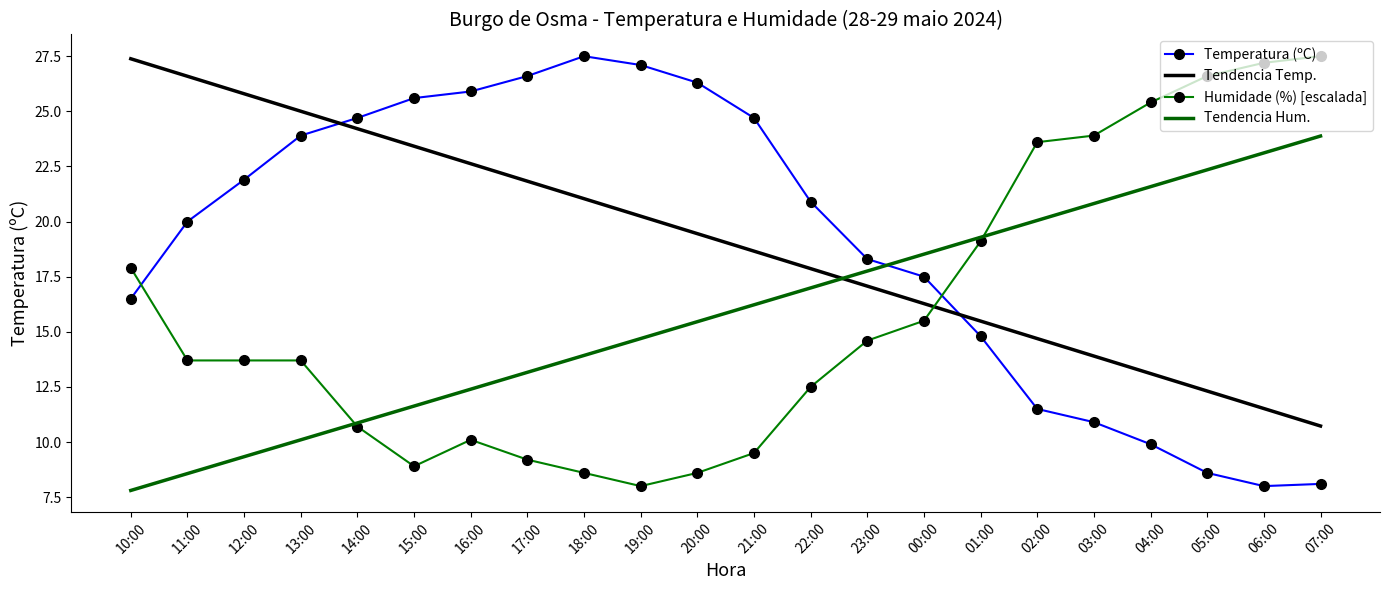

What is the difference between the highest and lowest values at 01:00?

4.5